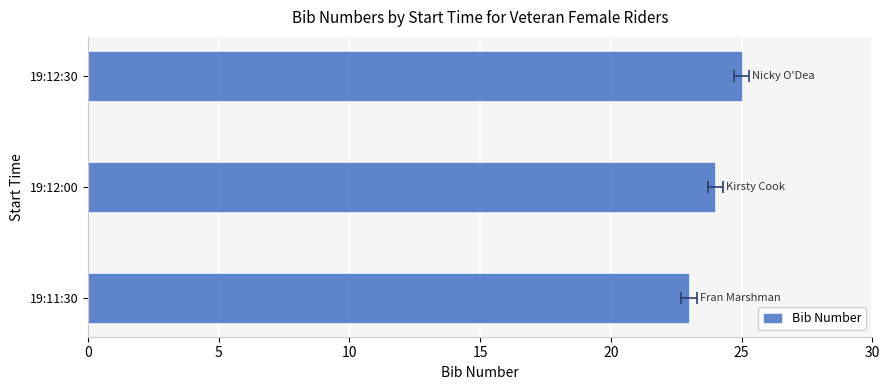

Is it true that the value at 19:11:30 is 5?

False